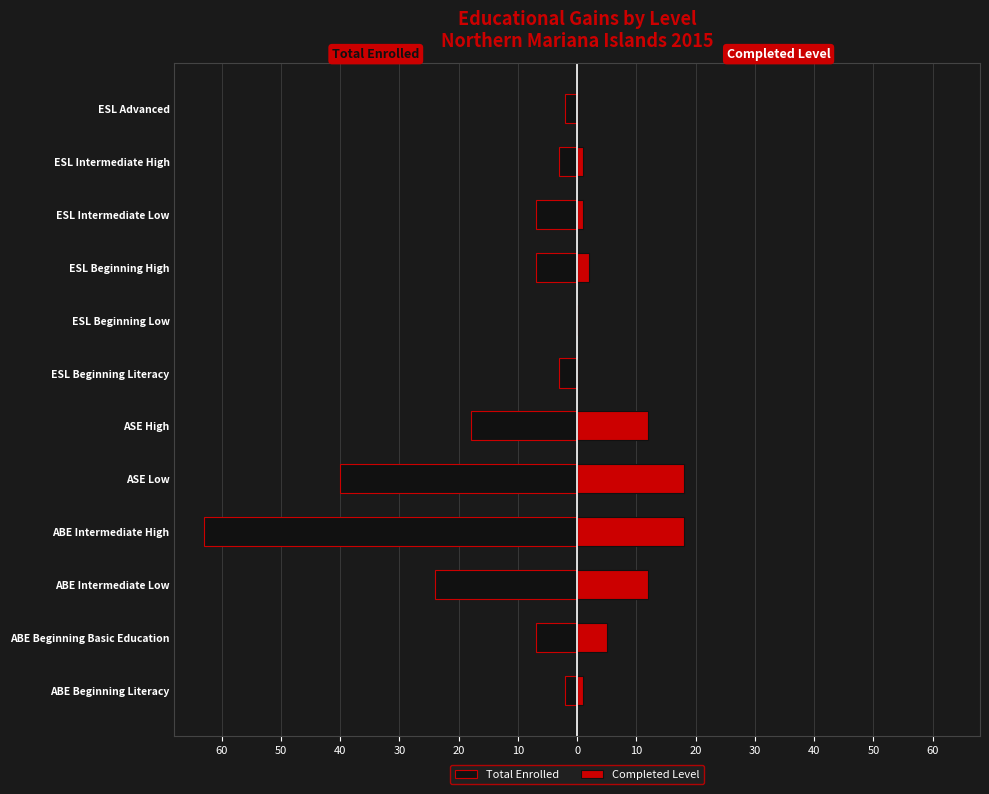

What is the difference between the Total Enrolled values at ASE Low and ESL Beginning Literacy?

37